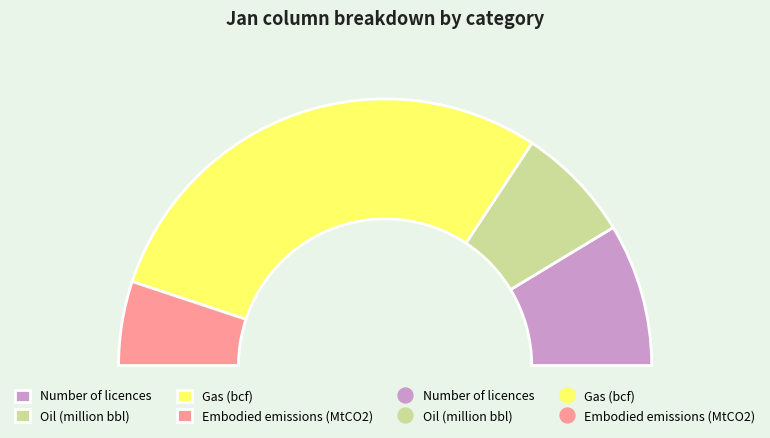

Approximately how many times larger is the value at Number of licences compared to Embodied emissions (MtCO2)?

1.7